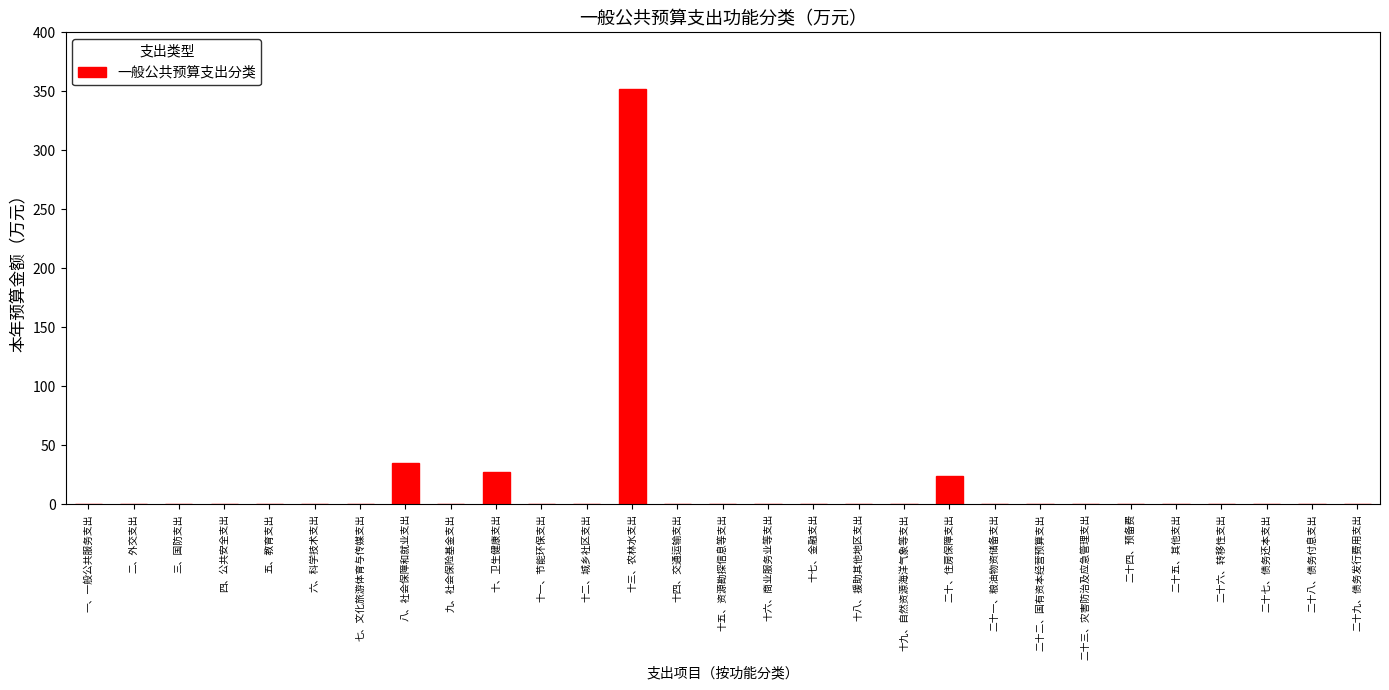

Reading left to right, transcribe all the data shown in this chart.

一、一般公共服务支出=0.0	二、外交支出=0.0	三、国防支出=0.0	四、公共安全支出=0.0	五、教育支出=0.0	六、科学技术支出=0.0	七、文化旅游体育与传媒支出=0.0	八、社会保障和就业支出=34.8	九、社会保险基金支出=0.0	十、卫生健康支出=27.1	十一、节能环保支出=0.0	十二、城乡社区支出=0.0	十三、农林水支出=351.6	十四、交通运输支出=0.0	十五、资源勘探信息等支出=0.0	十六、商业服务业等支出=0.0	十七、金融支出=0.0	十八、援助其他地区支出=0.0	十九、自然资源海洋气象等支出=0.0	二十、住房保障支出=24.3	二十一、粮油物资储备支出=0.0	二十二、国有资本经营预算支出=0.0	二十三、灾害防治及应急管理支出=0.0	二十四、预备费=0.0	二十五、其他支出=0.0	二十六、转移性支出=0.0	二十七、债务还本支出=0.0	二十八、债务付息支出=0.0	二十九、债务发行费用支出=0.0